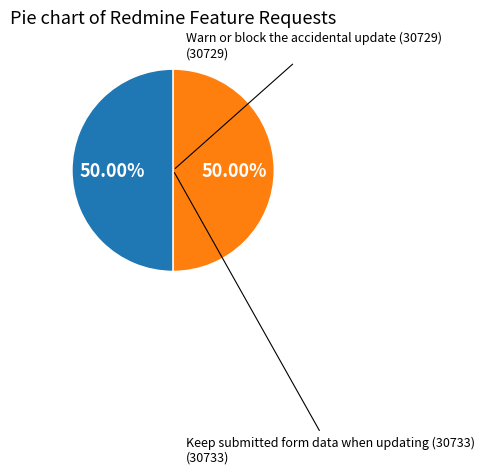

What is the ratio of the value at Warn or block the accidental update (30729) to the value at Keep submitted form data when updating (30733)?

1.0